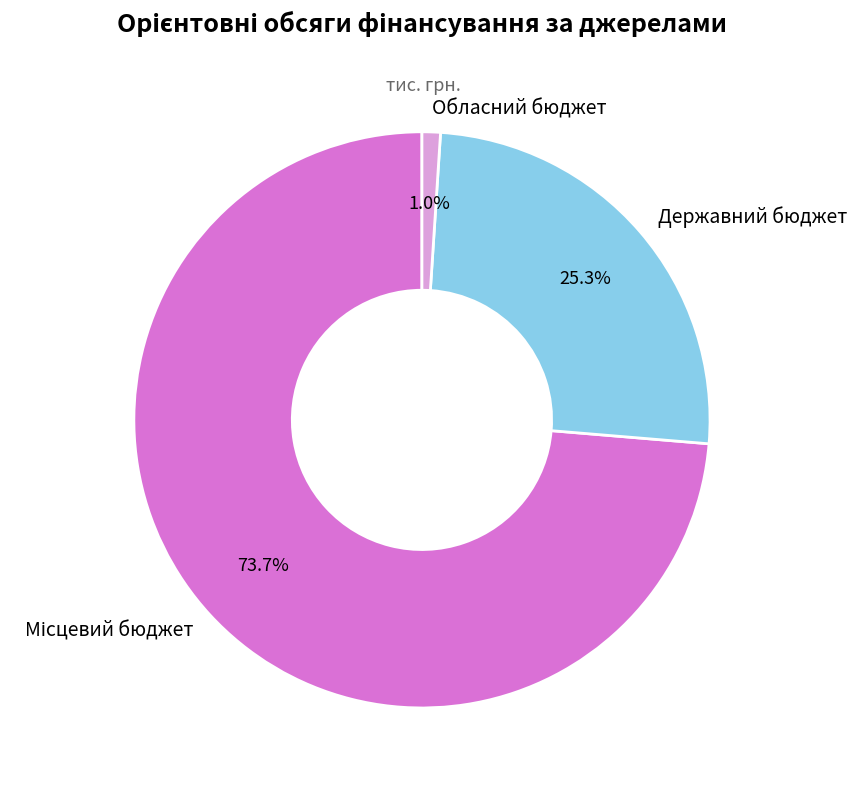

What is the smallest slice in the pie chart?

Обласний бюджет